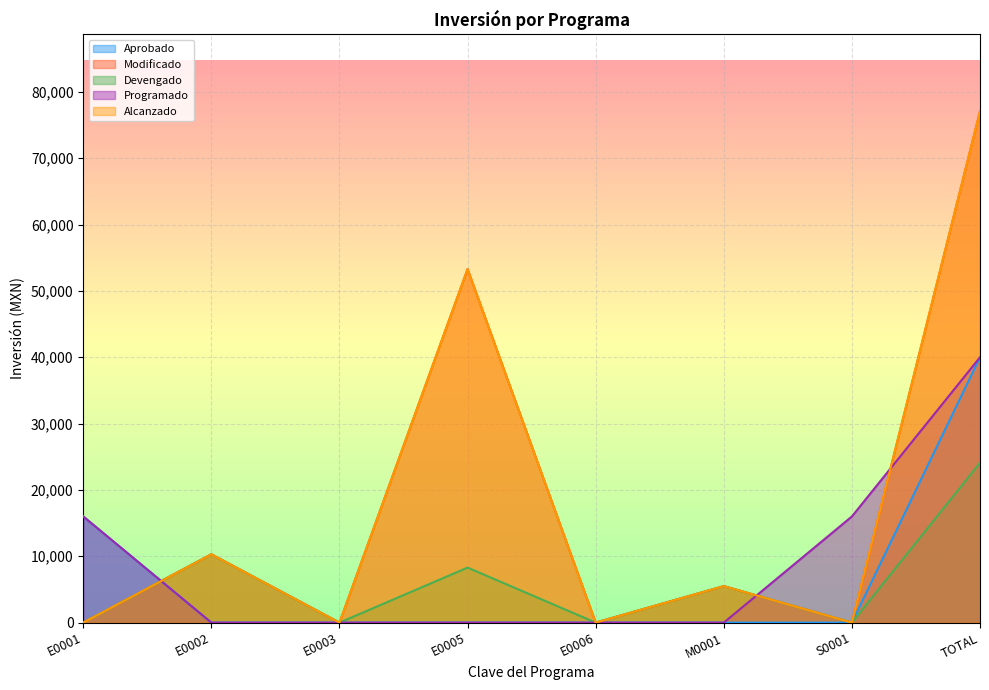

What position from the right is S0001?

2